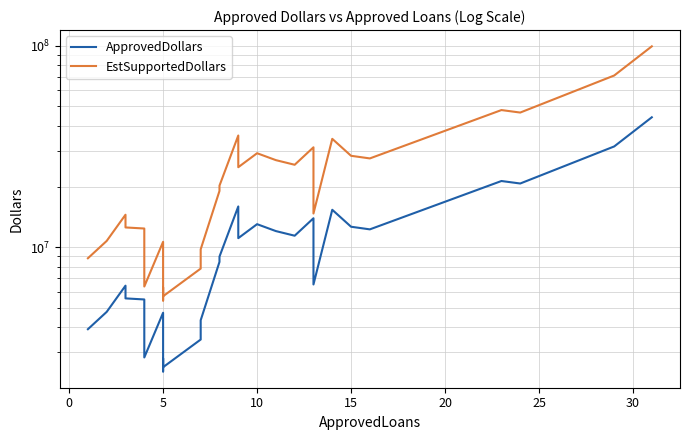

Does the chart have visible grid lines?

Yes